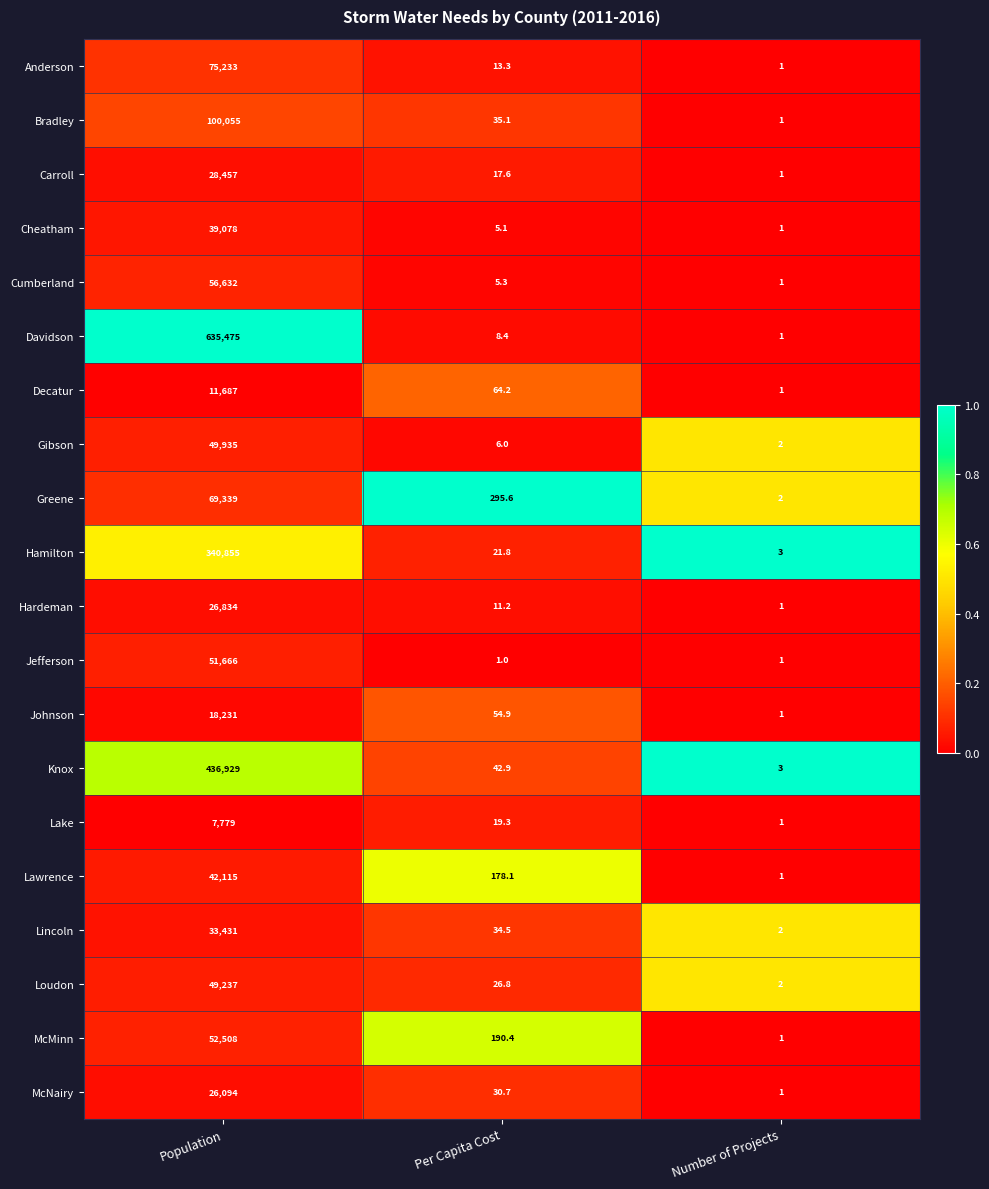

True or false: Greene has a value of 2.0 at Number of Projects.

True